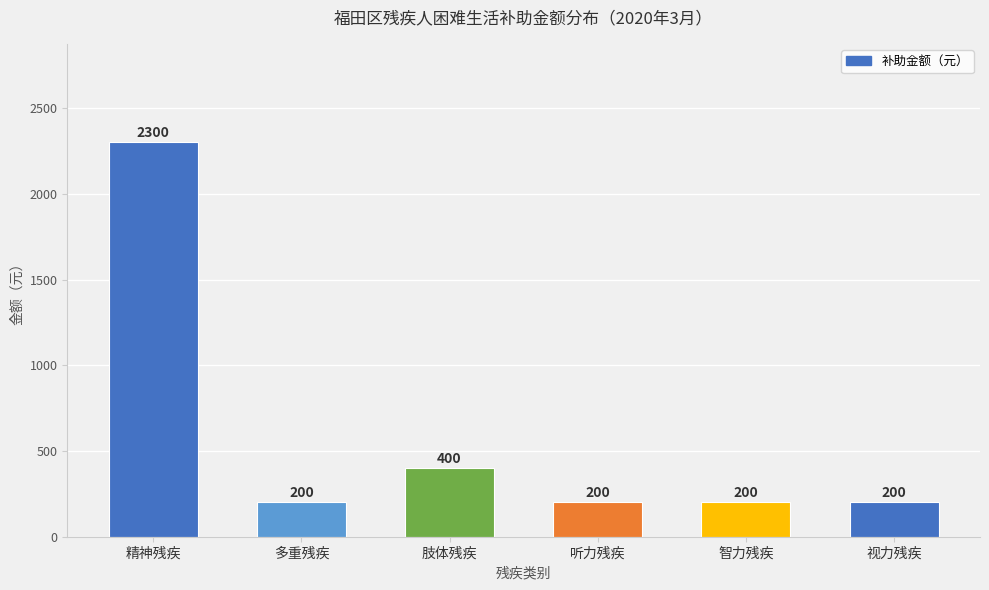

Is it true that the value at 智力残疾 is 200?

True